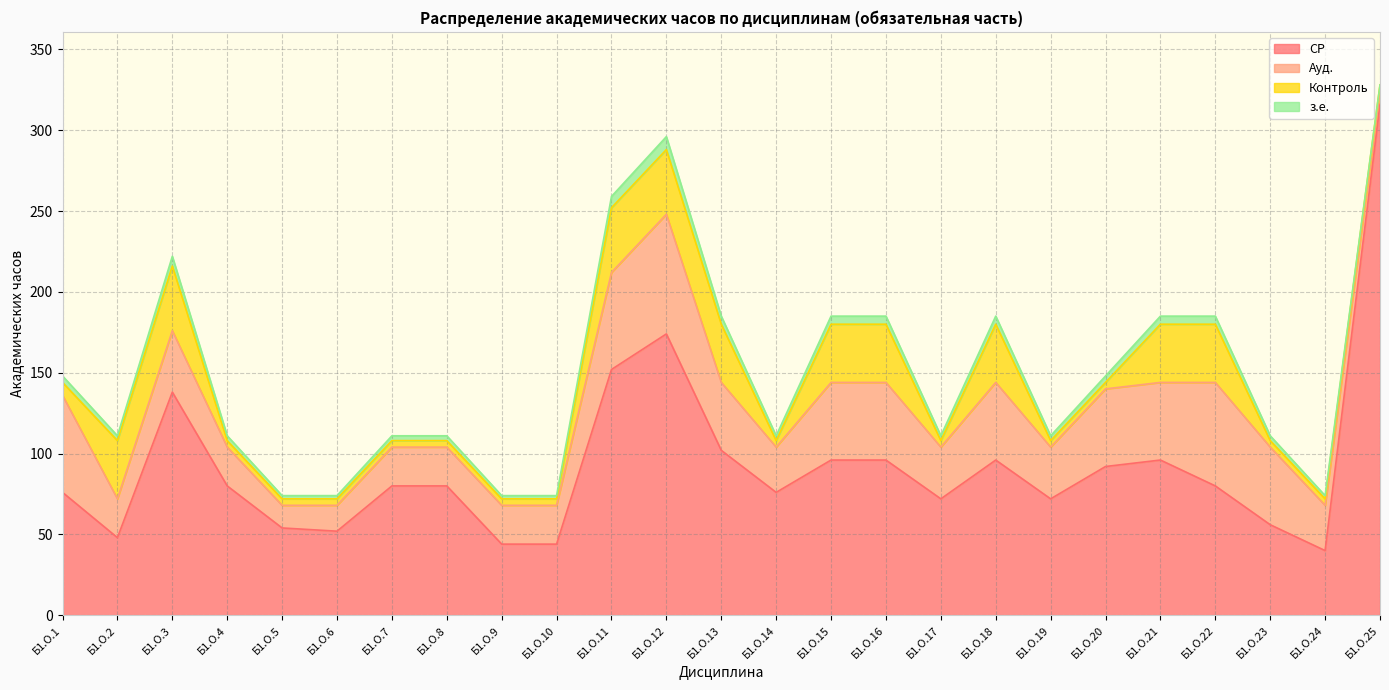

Reading right to left, transcribe all the data shown in this chart.

СР: Б1.О.25=316	Б1.О.24=40	Б1.О.23=56	Б1.О.22=80	Б1.О.21=96	Б1.О.20=92	Б1.О.19=72	Б1.О.18=96	Б1.О.17=72	Б1.О.16=96	Б1.О.15=96	Б1.О.14=76	Б1.О.13=102	Б1.О.12=174	Б1.О.11=152	Б1.О.10=44	Б1.О.9=44	Б1.О.8=80	Б1.О.7=80	Б1.О.6=52	Б1.О.5=54	Б1.О.4=80	Б1.О.3=138	Б1.О.2=48	Б1.О.1=76
Ауд.: Б1.О.25=8	Б1.О.24=28	Б1.О.23=48	Б1.О.22=64	Б1.О.21=48	Б1.О.20=48	Б1.О.19=32	Б1.О.18=48	Б1.О.17=32	Б1.О.16=48	Б1.О.15=48	Б1.О.14=28	Б1.О.13=42	Б1.О.12=74	Б1.О.11=60	Б1.О.10=24	Б1.О.9=24	Б1.О.8=24	Б1.О.7=24	Б1.О.6=16	Б1.О.5=14	Б1.О.4=24	Б1.О.3=38	Б1.О.2=24	Б1.О.1=60
Контроль: Б1.О.25=4	Б1.О.24=4	Б1.О.23=4	Б1.О.22=36	Б1.О.21=36	Б1.О.20=4	Б1.О.19=4	Б1.О.18=36	Б1.О.17=4	Б1.О.16=36	Б1.О.15=36	Б1.О.14=4	Б1.О.13=36	Б1.О.12=40	Б1.О.11=40	Б1.О.10=4	Б1.О.9=4	Б1.О.8=4	Б1.О.7=4	Б1.О.6=4	Б1.О.5=4	Б1.О.4=4	Б1.О.3=40	Б1.О.2=36	Б1.О.1=8
з.е.: Б1.О.25=0	Б1.О.24=2	Б1.О.23=3	Б1.О.22=5	Б1.О.21=5	Б1.О.20=4	Б1.О.19=3	Б1.О.18=5	Б1.О.17=3	Б1.О.16=5	Б1.О.15=5	Б1.О.14=3	Б1.О.13=5	Б1.О.12=8	Б1.О.11=7	Б1.О.10=2	Б1.О.9=2	Б1.О.8=3	Б1.О.7=3	Б1.О.6=2	Б1.О.5=2	Б1.О.4=3	Б1.О.3=6	Б1.О.2=3	Б1.О.1=4